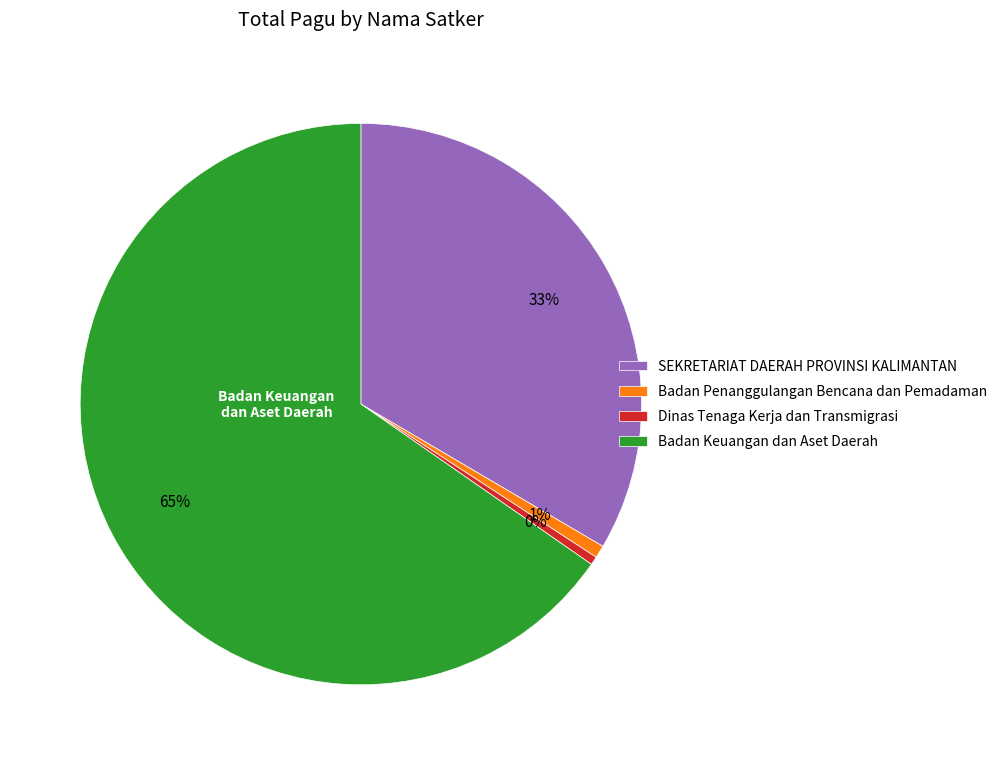

Which category accounts for the majority?

Badan Keuangan dan Aset Daerah